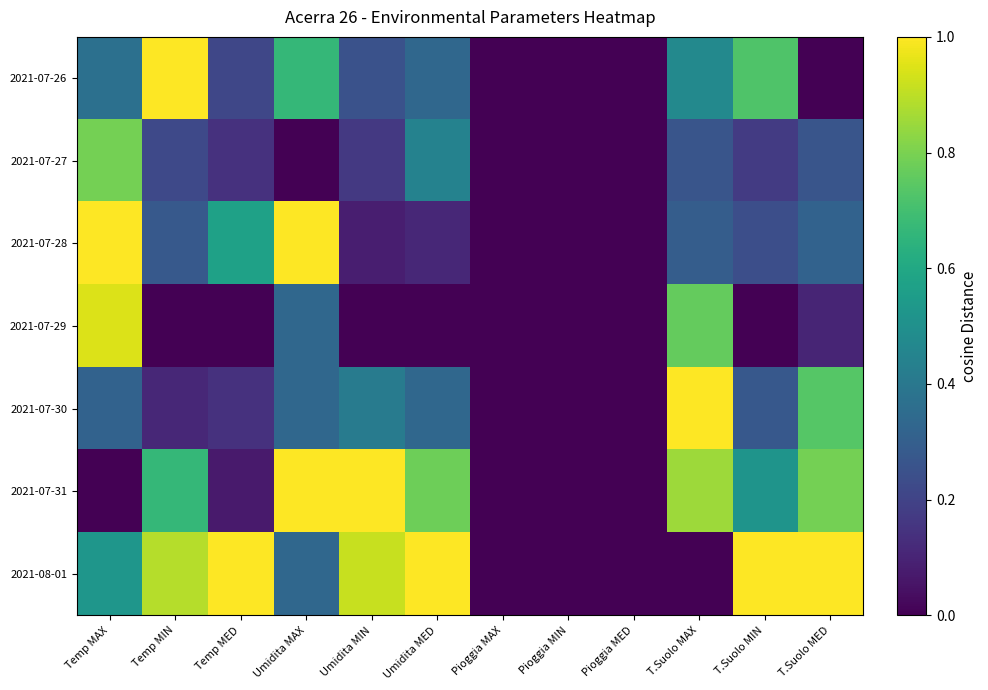

What is the total value across all series at T.Suolo MIN?

2.9